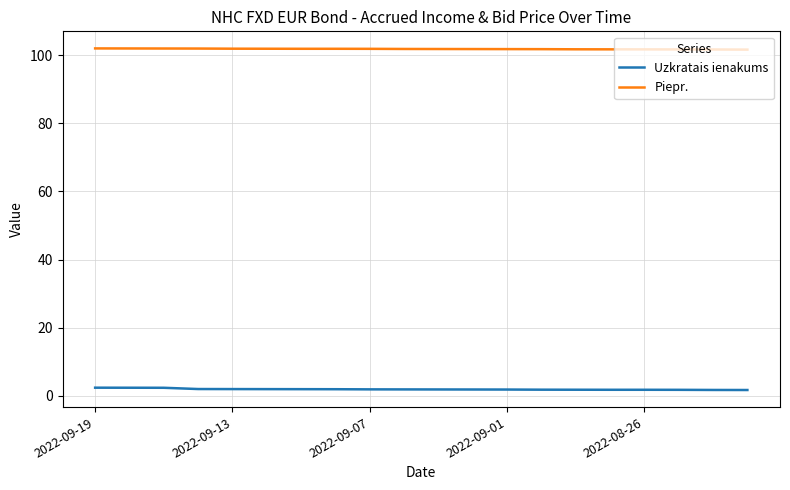

What is the minimum value shown in the chart?

1.8